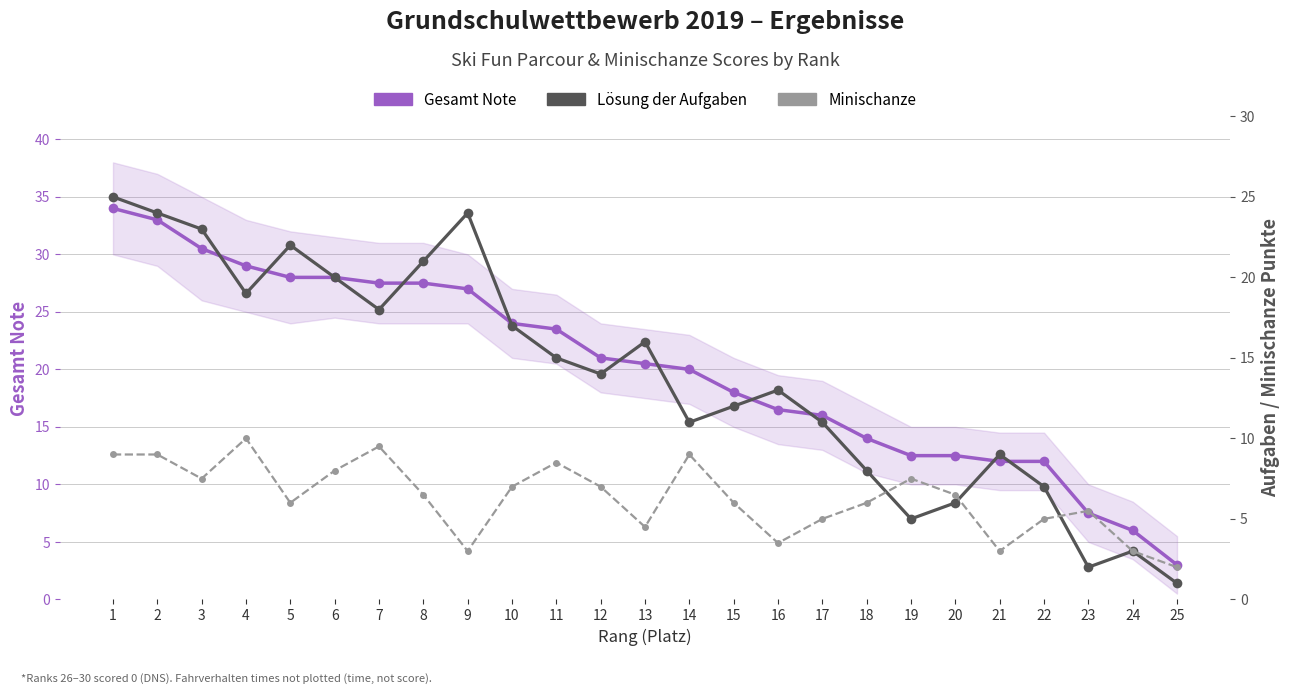

After their last crossing, which series has the higher values: Minischanze or Lösung der Aufgaben?

Minischanze